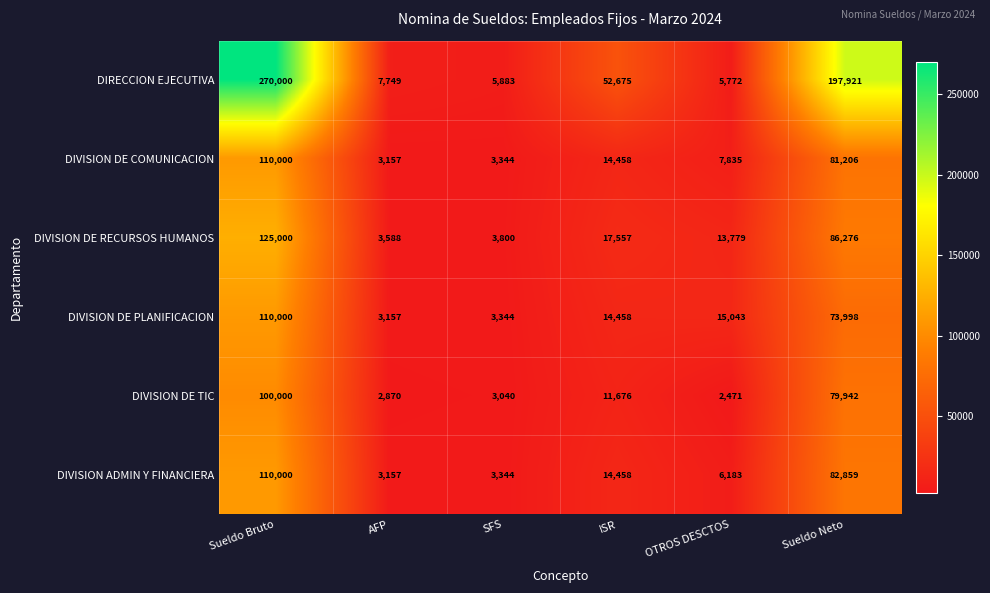

Between AFP and SFS, which series saw the biggest shift?

DIRECCION EJECUTIVA